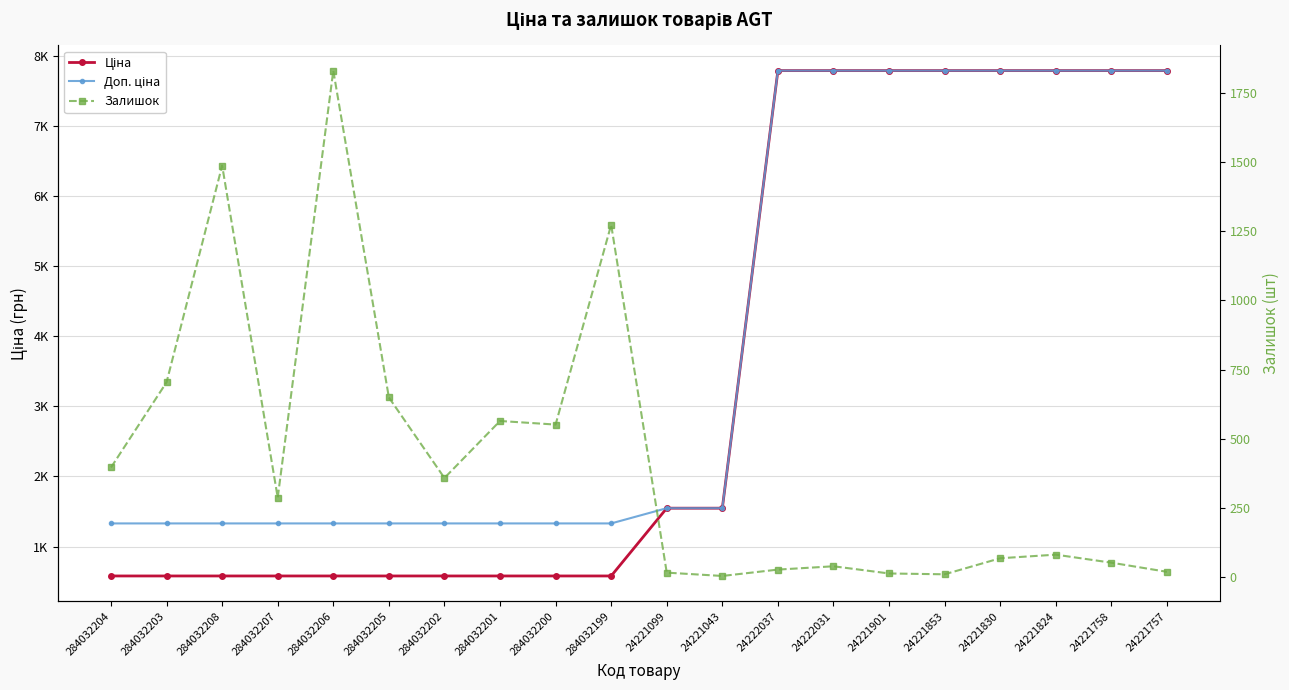

Which series has the largest total across all categories?

Доп. ціна